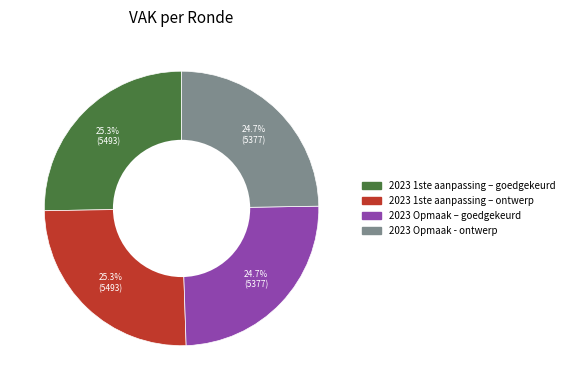

How much of the chart is everything except 2023 1ste aanpassing – goedgekeurd?

74.7%